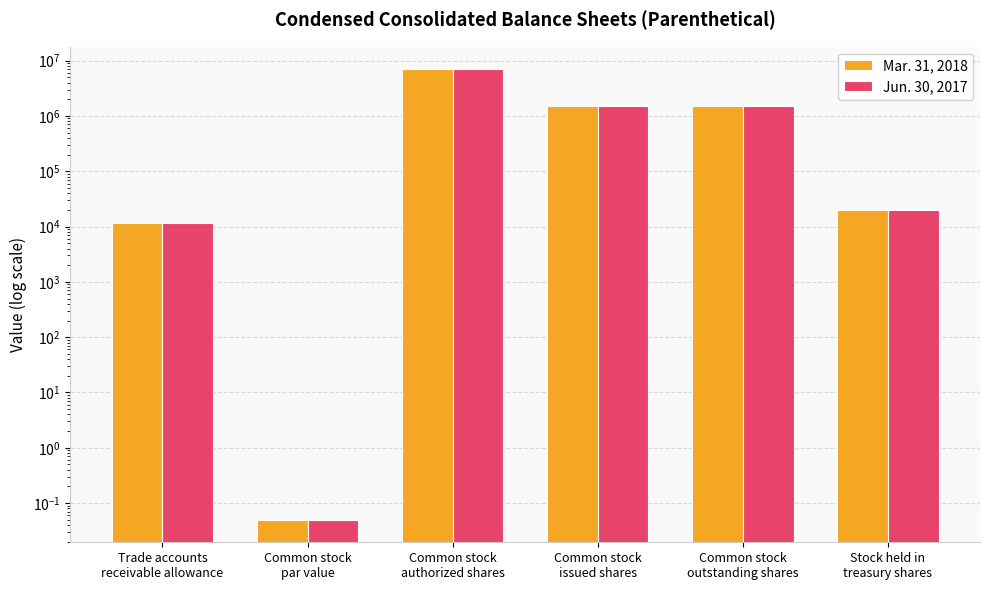

List the labels in order of Mar. 31, 2018 value, largest first.

Common stock
authorized shares, Common stock
issued shares, Common stock
outstanding shares, Stock held in
treasury shares, Trade accounts
receivable allowance, Common stock
par value